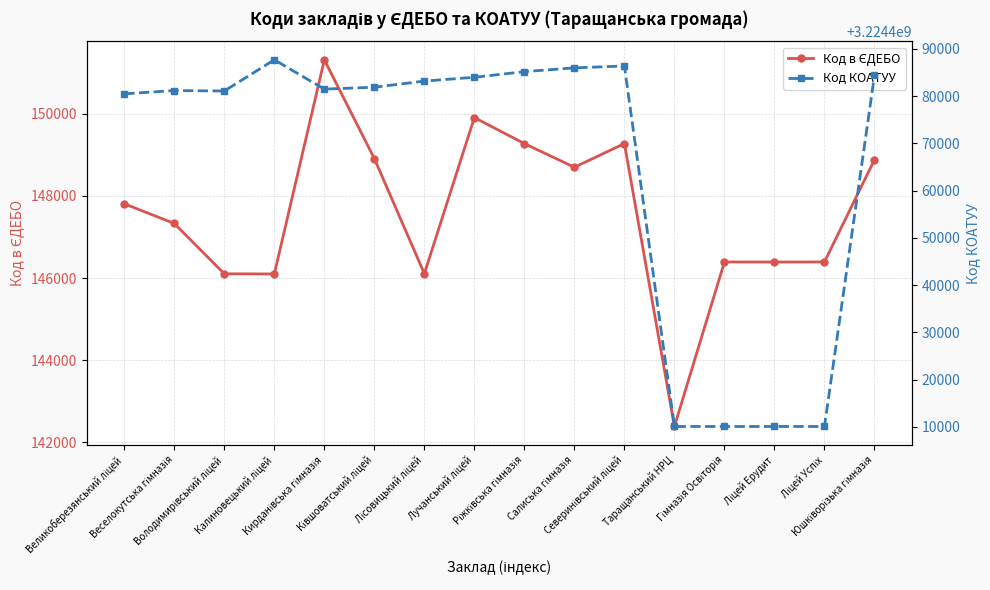

What are all the series names shown in the legend?

Код в ЄДЕБО, Код КОАТУУ